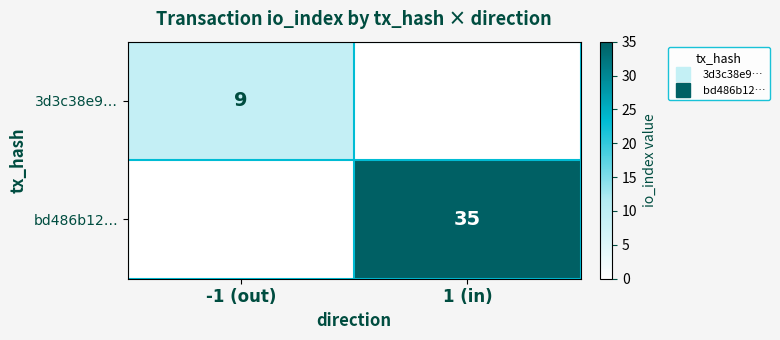

What is the sum of the 3d3c38e9… values at 1 (in) and -1 (out)?

9